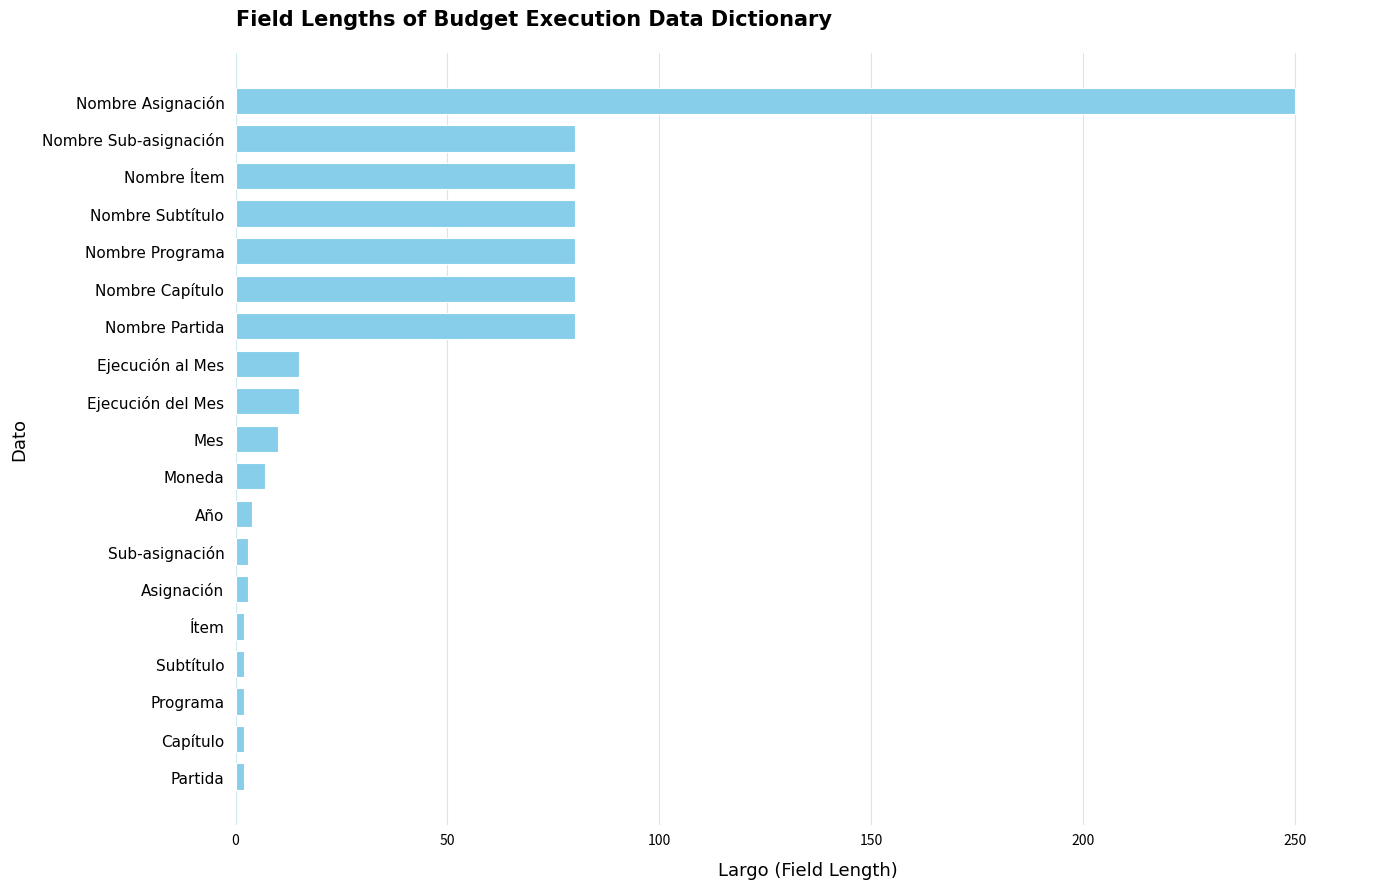

Which has a higher value, Nombre Capítulo or Subtítulo?

Nombre Capítulo